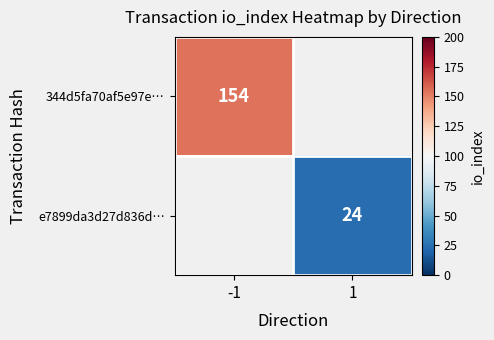

How many distinct data groups are displayed?

2